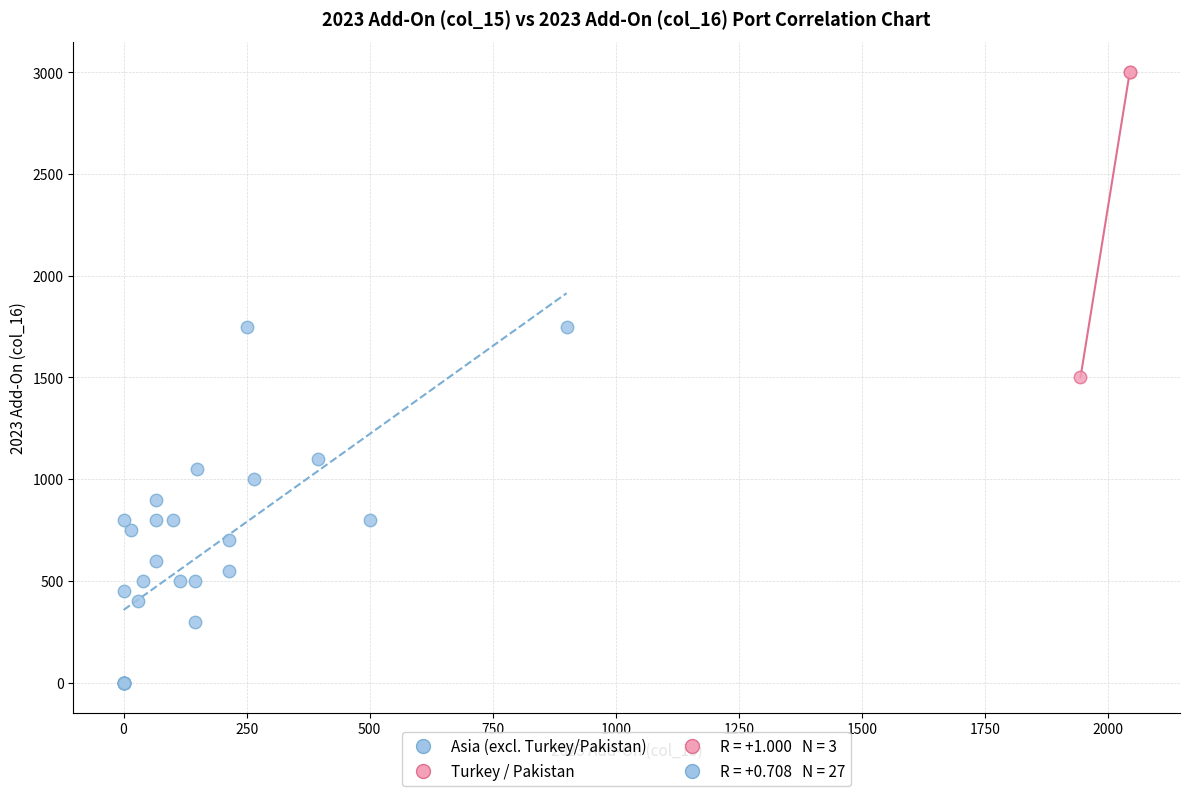

Which series contains the highest Y value?

Turkey / Pakistan